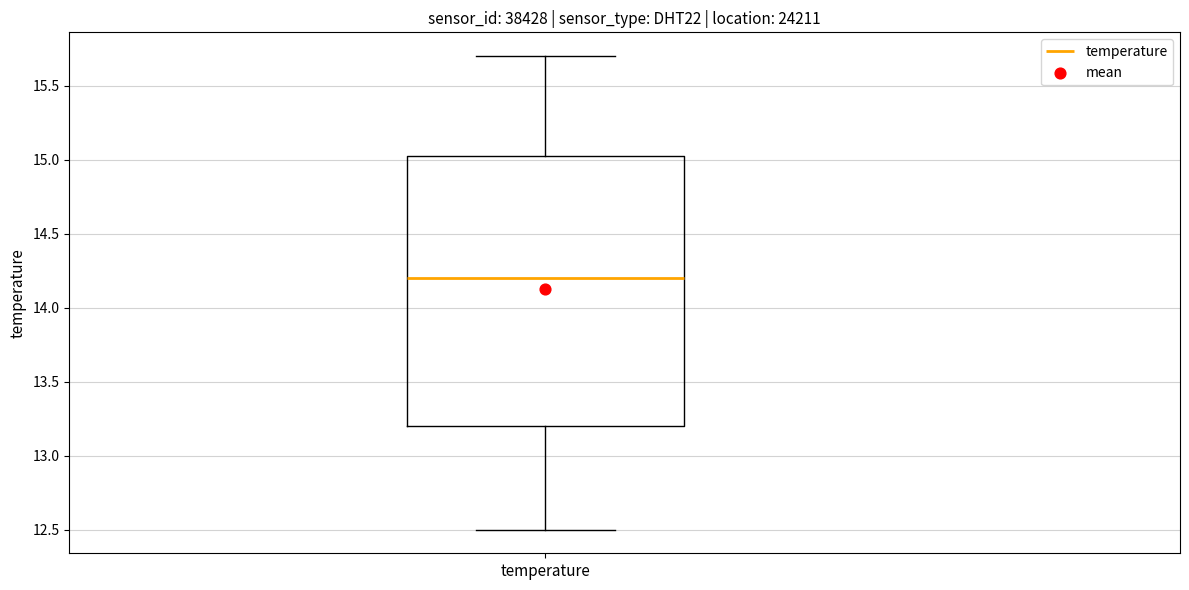

Transcribe this box plot: give where the median line is, the range the box spans, and where the two whiskers end, as read against the y-axis. The values are not printed on the chart, so give them approximately, as read against the axis.

median 14.20, box 13.20 to 15.05, whiskers 12.50 to 15.70